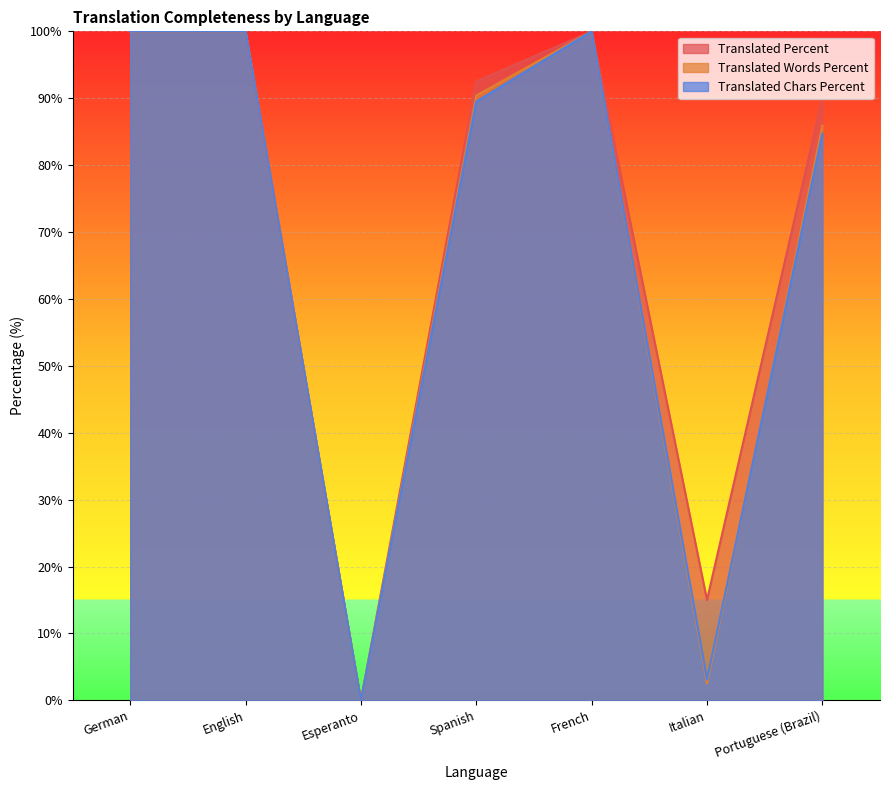

Reading left to right, list all the values displayed in this chart.

translated_percent: German=100.0	English=100.0	Esperanto=0.0	Spanish=92.5	French=100.0	Italian=15.0	Portuguese (Brazil)=90.0
translated_words_percent: German=100.0	English=100.0	Esperanto=0.0	Spanish=90.4	French=100.0	Italian=2.5	Portuguese (Brazil)=85.9
translated_chars_percent: German=100.0	English=100.0	Esperanto=0.0	Spanish=89.5	French=100.0	Italian=3.1	Portuguese (Brazil)=84.7